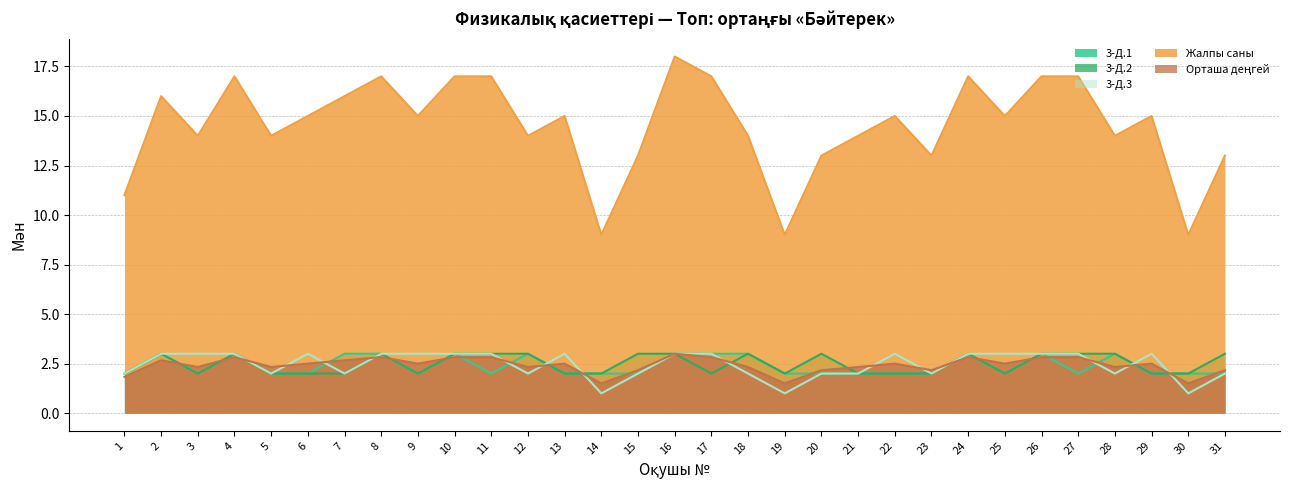

Is the value of 3-Д.2 at 13 greater than the value of Орташа деңгей at 6?

No